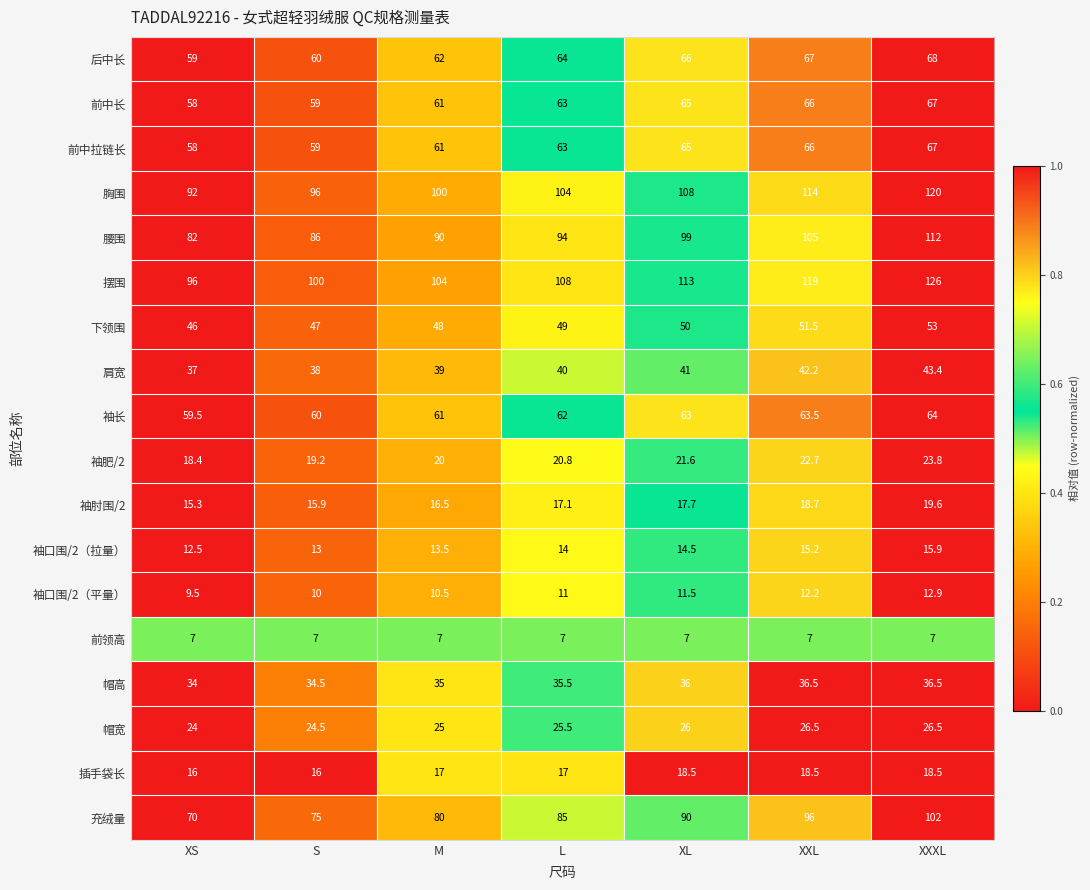

Read the 袖肘围/2 value at L.

17.1